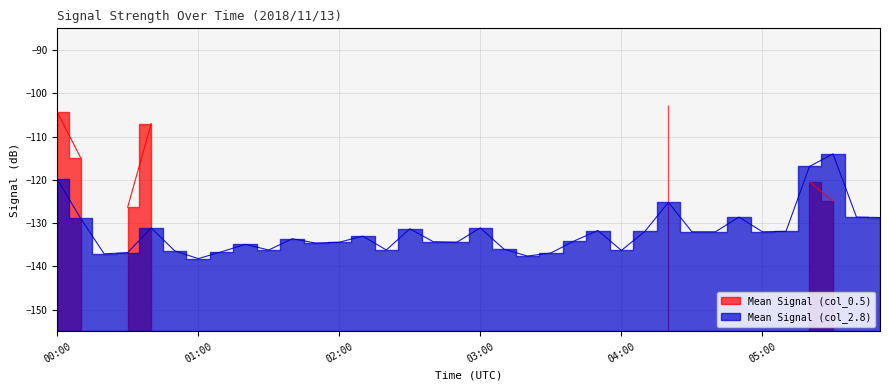

True or false: the data shows -230.9 at 02:50.

False